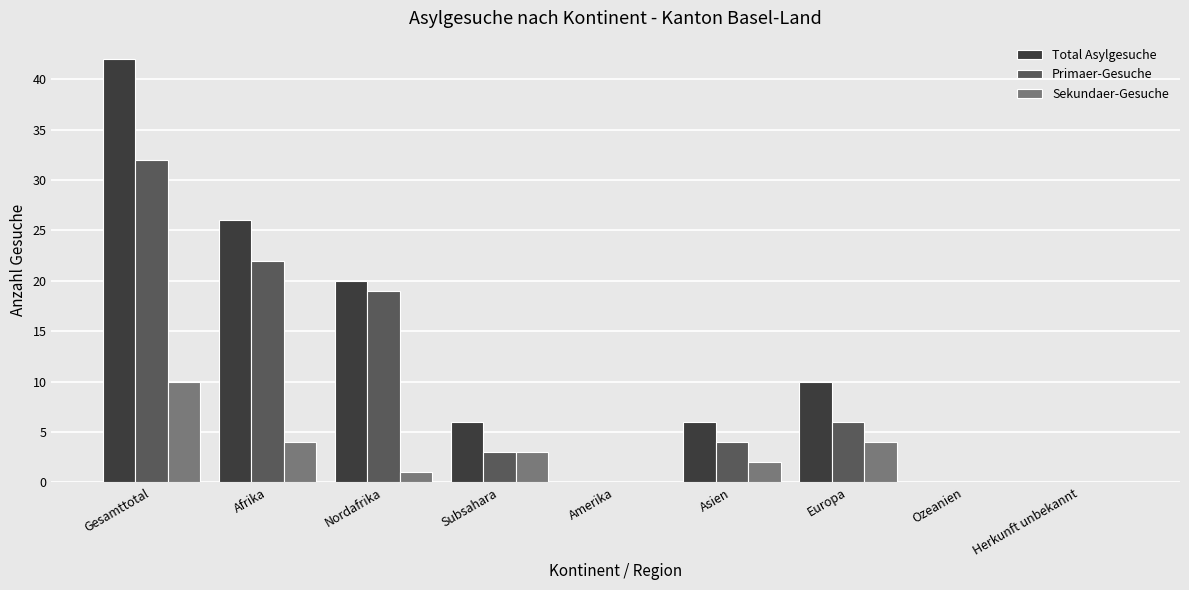

What is the total value across all series at Nordafrika?

40